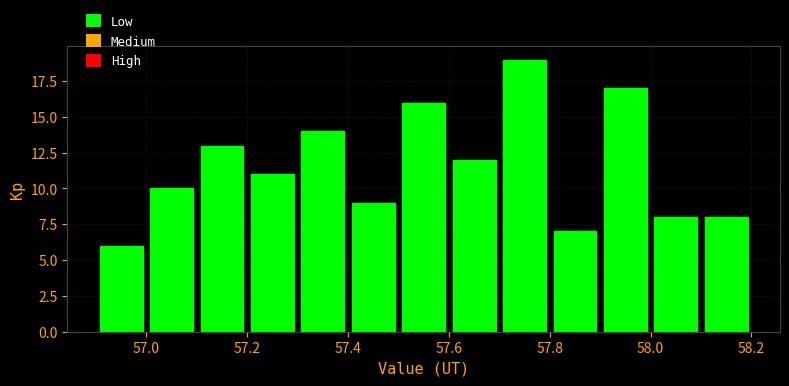

Reading left to right, list every bar in this chart as the range it spans on the x-axis followed by its height. The values are not printed on the chart, so give them approximately, as read against the axis.

56.9 to 57.0: 6
57.0 to 57.1: 10
57.1 to 57.2: 13
57.2 to 57.3: 11
57.3 to 57.4: 14
57.4 to 57.5: 9
57.5 to 57.6: 16
57.6 to 57.7: 12
57.7 to 57.8: 19
57.8 to 57.9: 7
57.9 to 58.0: 17
58.0 to 58.1: 8
58.1 to 58.2: 8